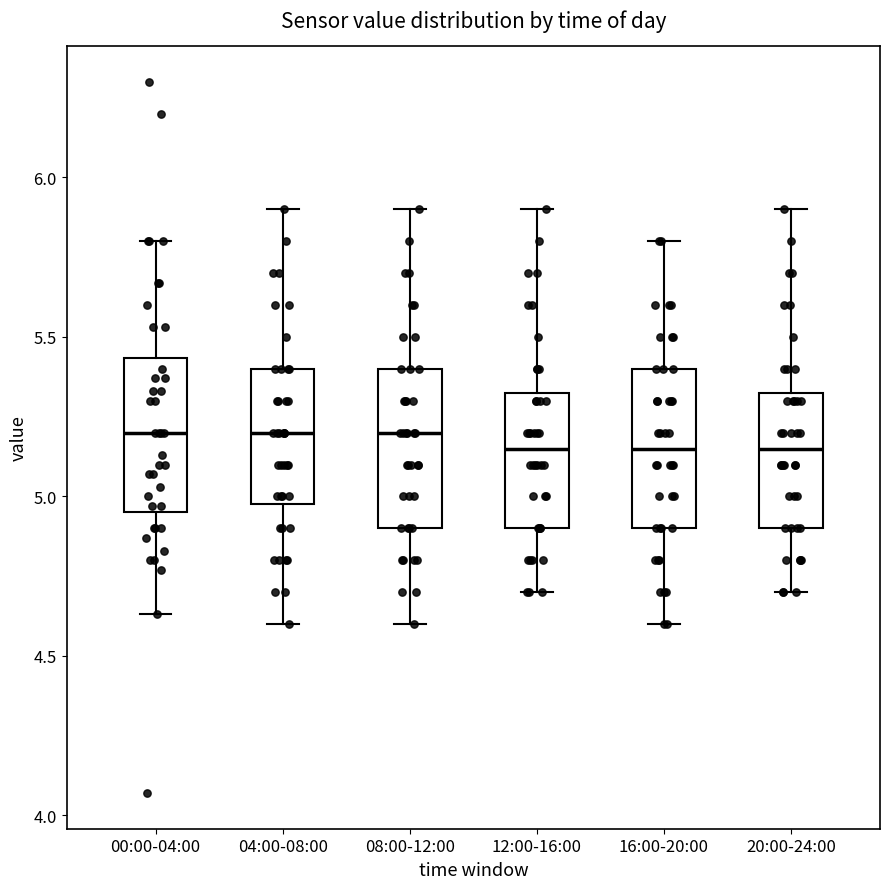

Where does the upper whisker of the box for 16:00-20:00 end on the y-axis? The values are not printed on the chart, so give them approximately, as read against the axis.

5.80